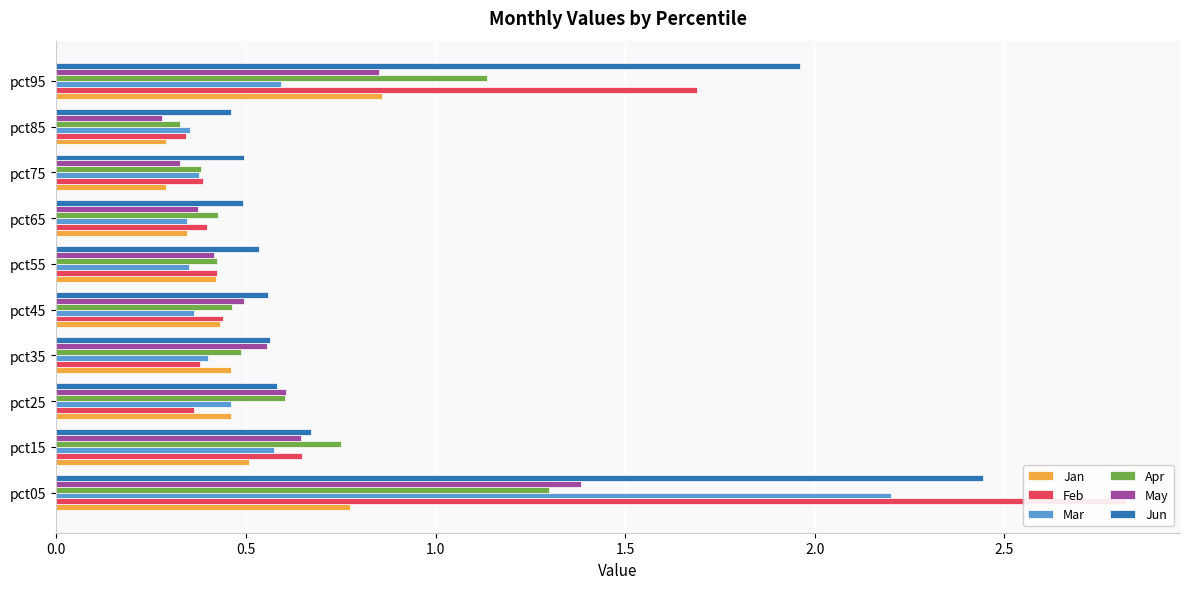

At how many categories does at least one series exceed 2?

1